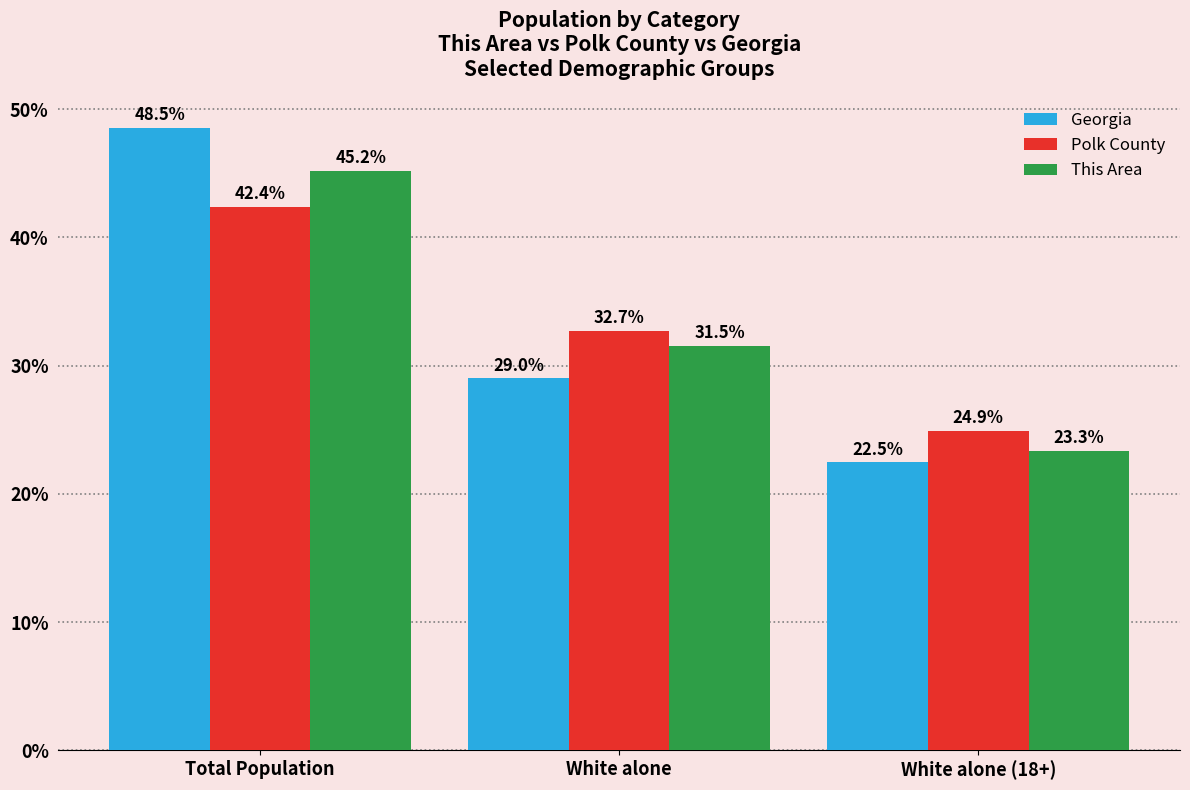

Reading left to right, transcribe all the data shown in this chart.

Georgia: Total Population=48.5	White alone=29.0	White alone (18+)=22.5
Polk County: Total Population=42.4	White alone=32.7	White alone (18+)=24.9
This Area: Total Population=45.2	White alone=31.5	White alone (18+)=23.3